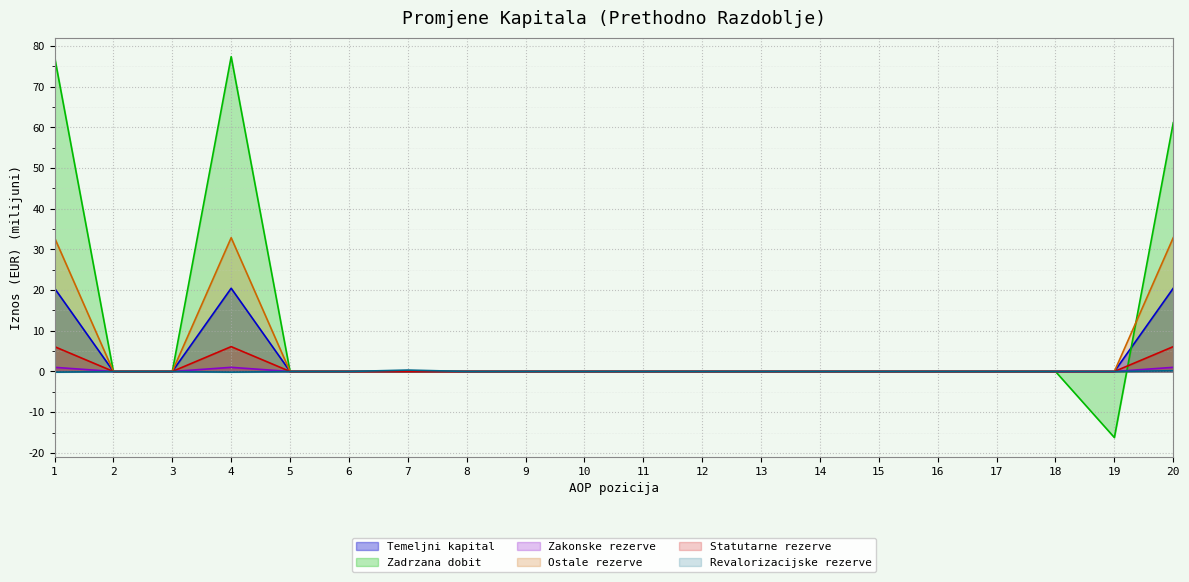

How many values in the Zadrzana dobit series are below 0?

2